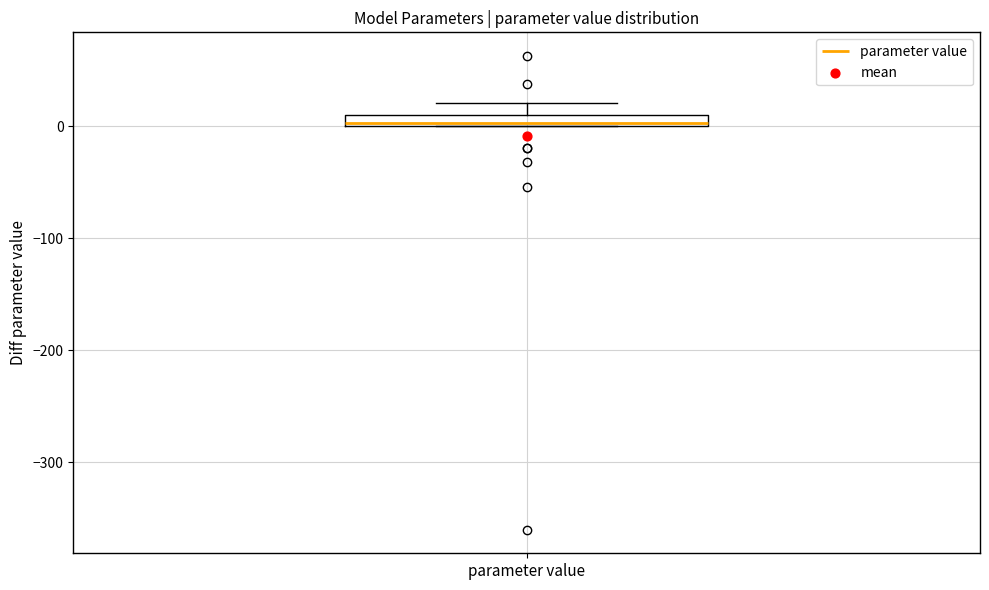

Where is the upper edge of the box for parameter value on the y-axis? The values are not printed on the chart, so give them approximately, as read against the axis.

10